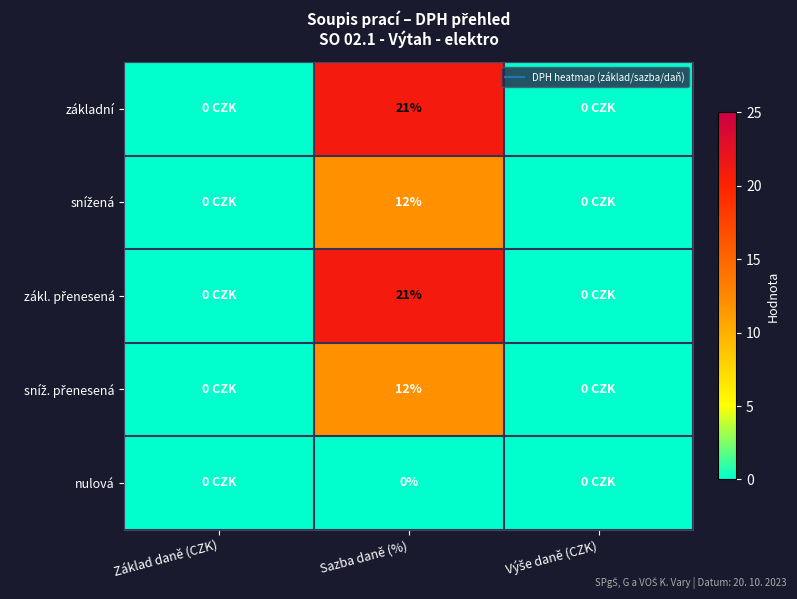

Rank the series at Sazba daně (%) from lowest to highest value.

nulová, snížená, sníž. přenesená, základní, zákl. přenesená